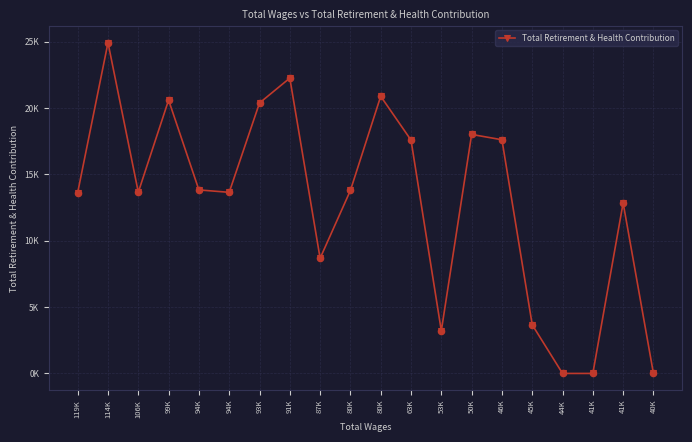

What is the change in value from 45K to 41K?

-3664